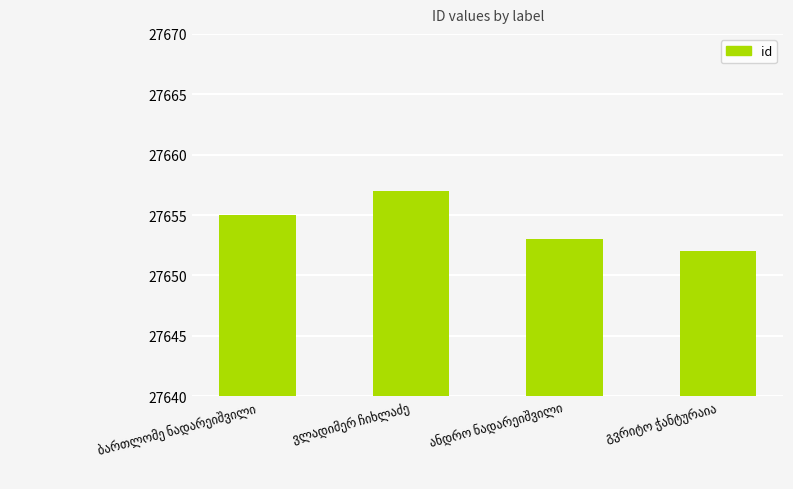

What is the value of the 4th bar from the left?

27652